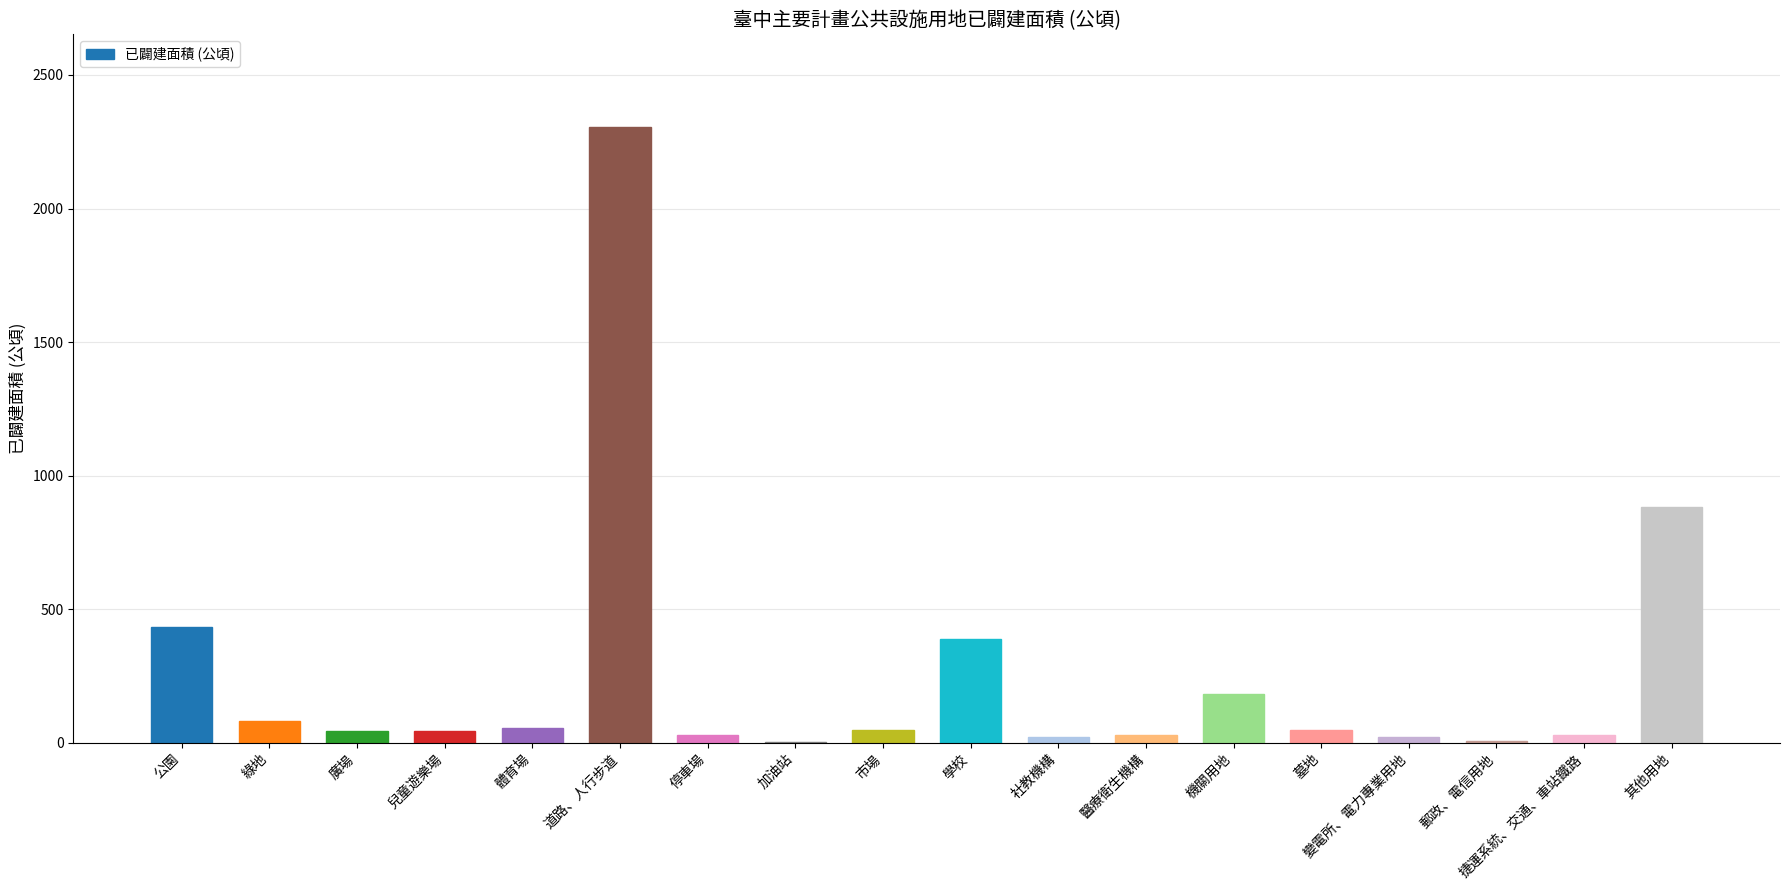

What is the sum of all values?

4645.2